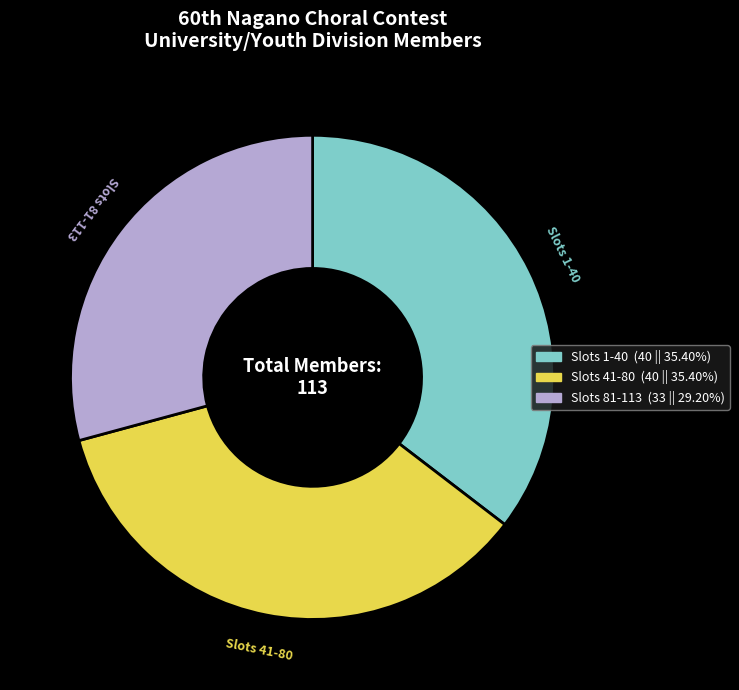

Is there a majority slice in this chart?

No